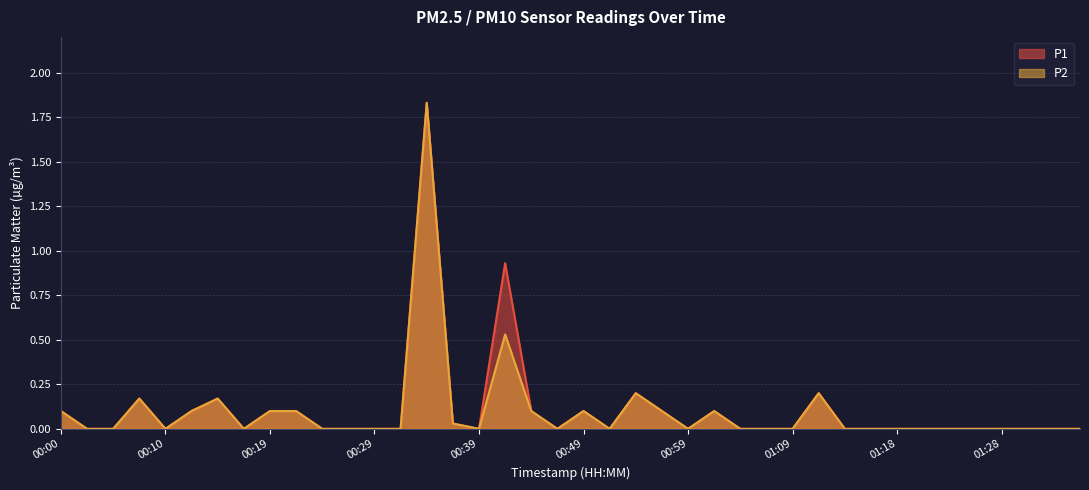

At which label is P2 closest to 0?

00:02